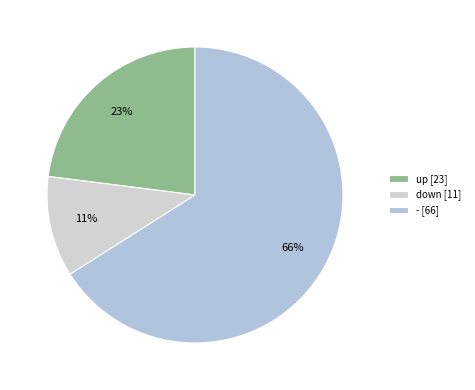

Which slice represents more than half of the pie?

-